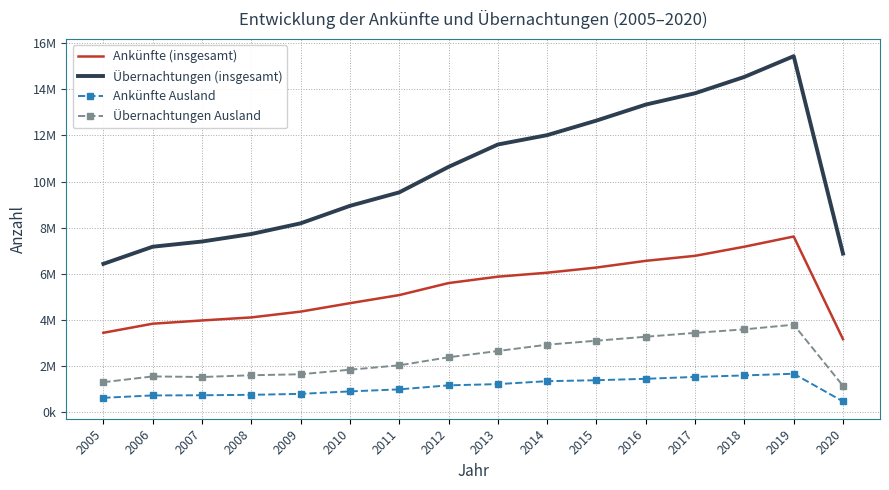

Which series has the largest range (max minus min)?

Übernachtungen (insgesamt)